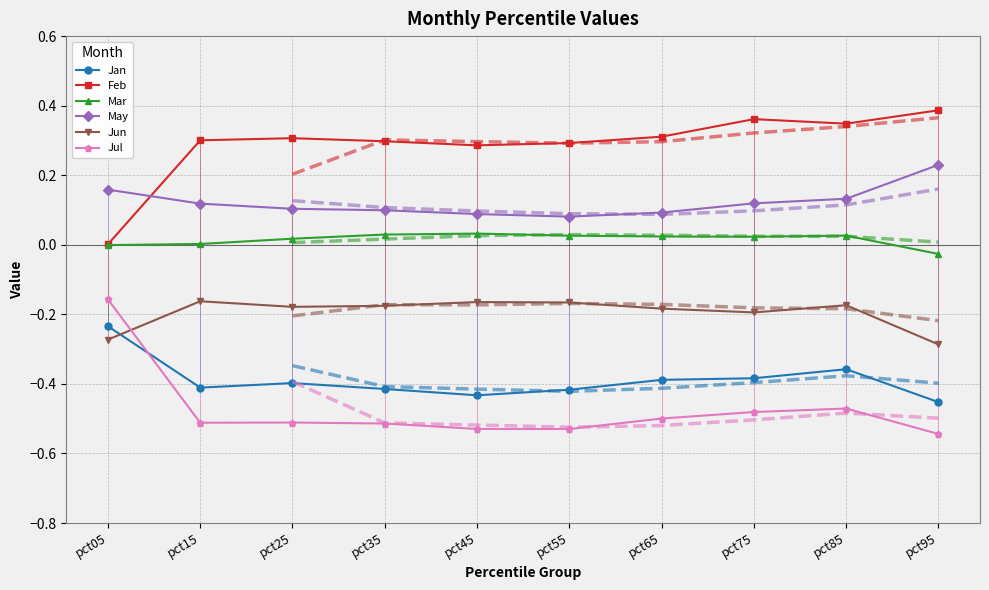

At how many categories does at least one series exceed 0?

10